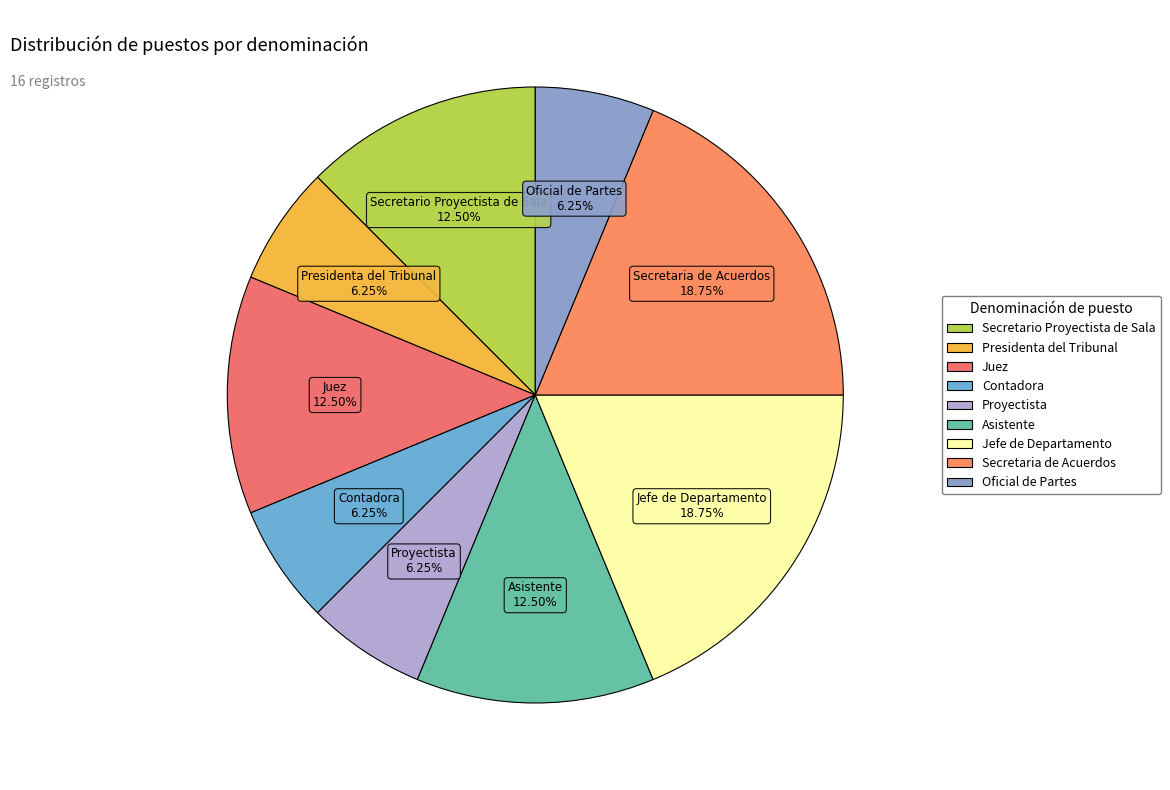

Combined, do Oficial de Partes and Secretario Proyectista de Sala account for over 50%?

No